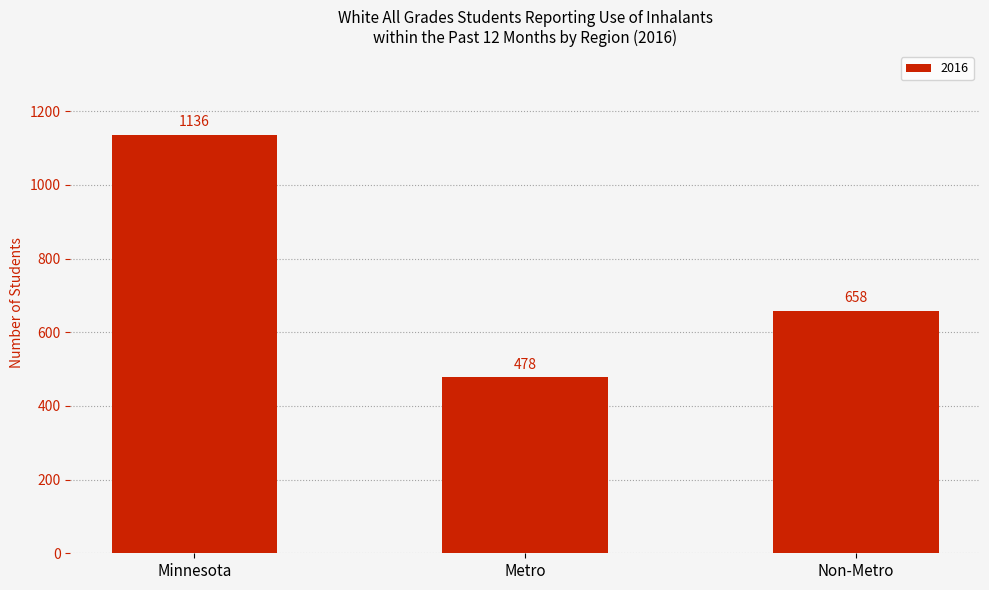

List the labels in order of value, smallest first.

Metro, Non-Metro, Minnesota